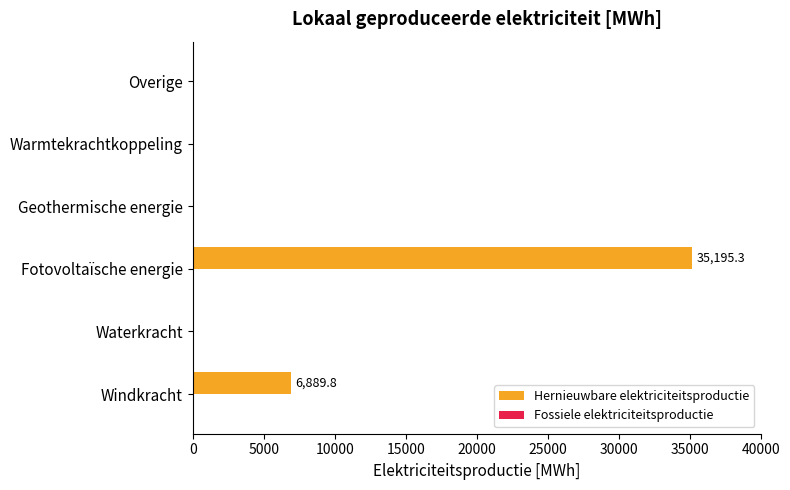

Reading bottom to top, list all the values displayed in this chart.

Windkracht=6889.8	Waterkracht=0.0	Fotovoltaïsche energie=35195.3	Geothermische energie=0.0	Warmtekrachtkoppeling=0.0	Overige=0.0